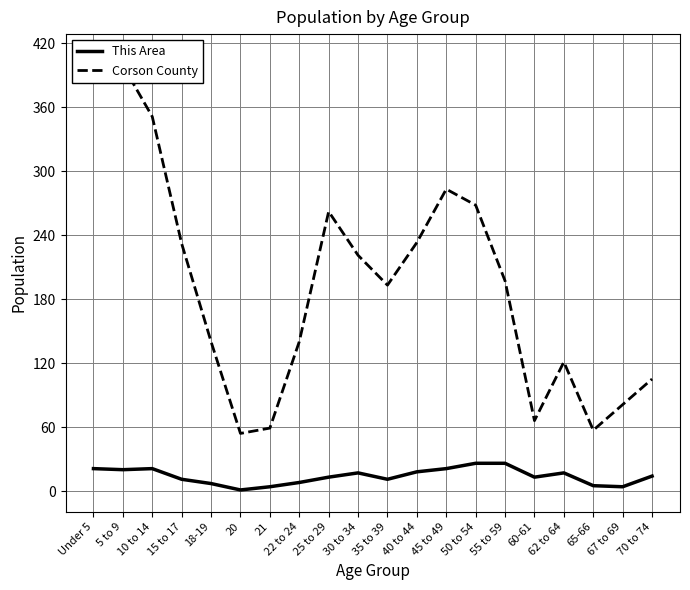

What are all the series names shown in the legend?

This Area, Corson County